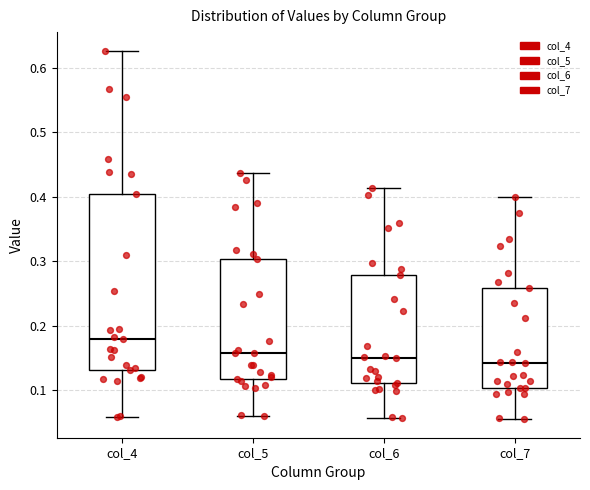

Reading left to right, read every box against the y-axis: the position of its median line, the range the box covers, and the ends of its whiskers. The values are not printed on the chart, so give them approximately, as read against the axis.

col_4: median 0.18, box 0.13 to 0.40, whiskers 0.06 to 0.63
col_5: median 0.16, box 0.12 to 0.30, whiskers 0.06 to 0.44
col_6: median 0.15, box 0.11 to 0.28, whiskers 0.06 to 0.41
col_7: median 0.14, box 0.10 to 0.26, whiskers 0.06 to 0.40